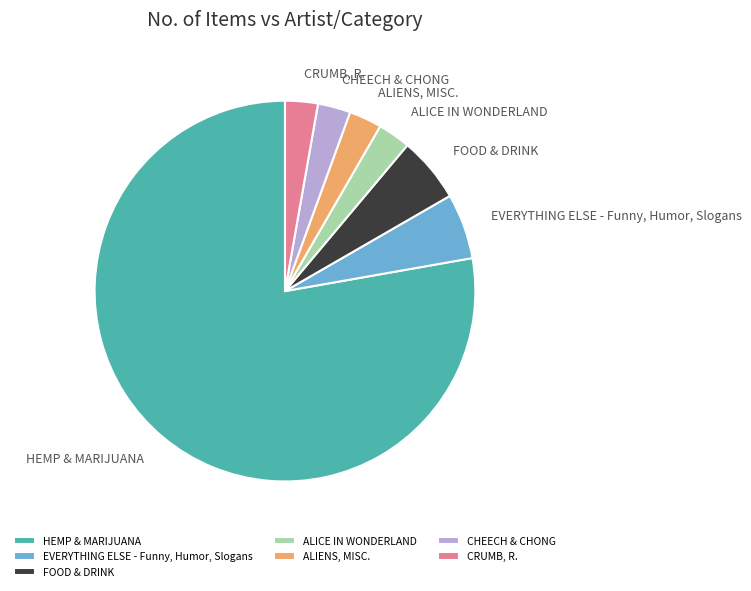

What is the ratio of the value at ALICE IN WONDERLAND to the value at FOOD & DRINK?

0.5